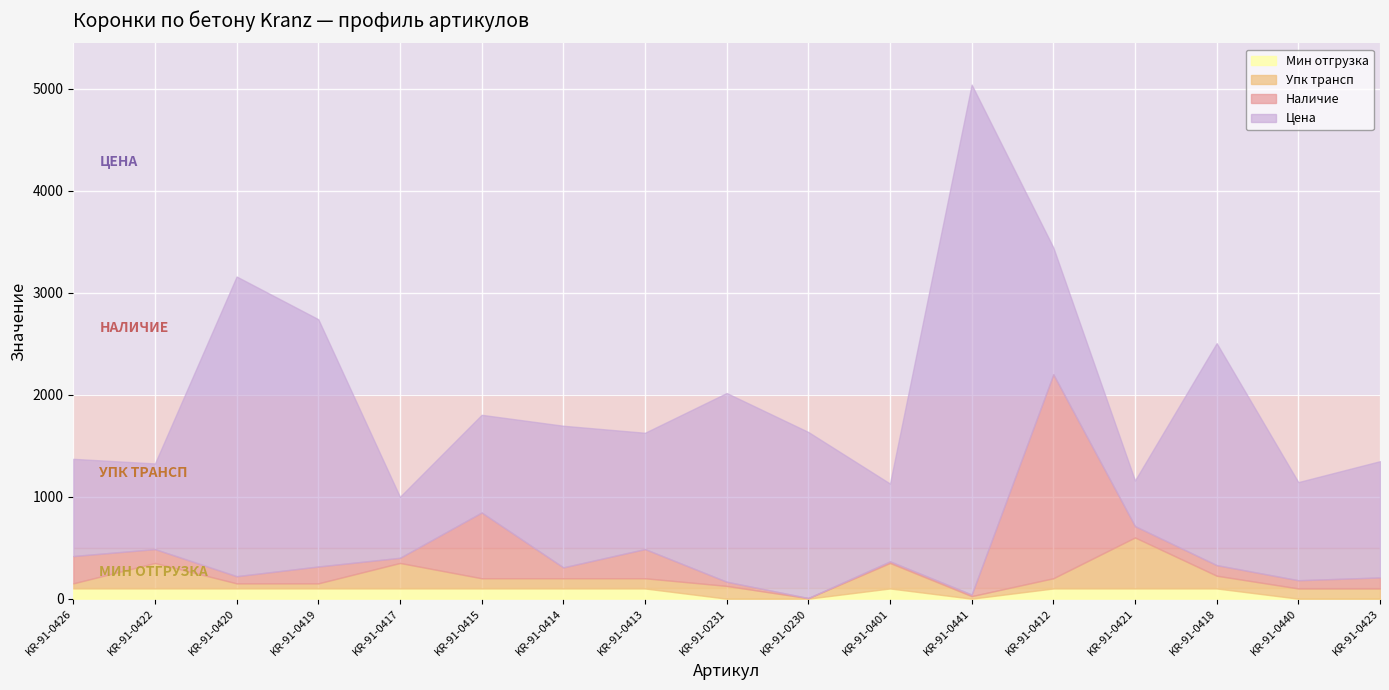

At which category is the sum across all series the highest?

KR-91-0441